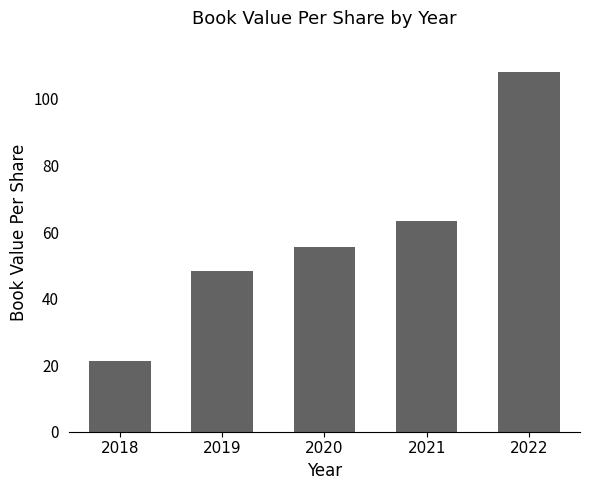

True or false: the data shows 10.3 at 2018.

False